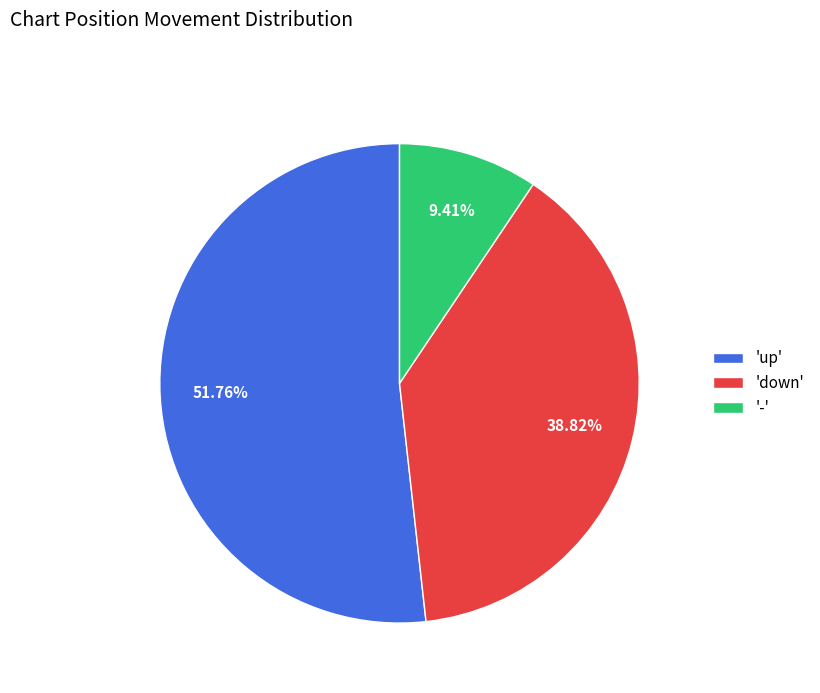

Rank the categories by value from highest to lowest.

'up', 'down', '-'